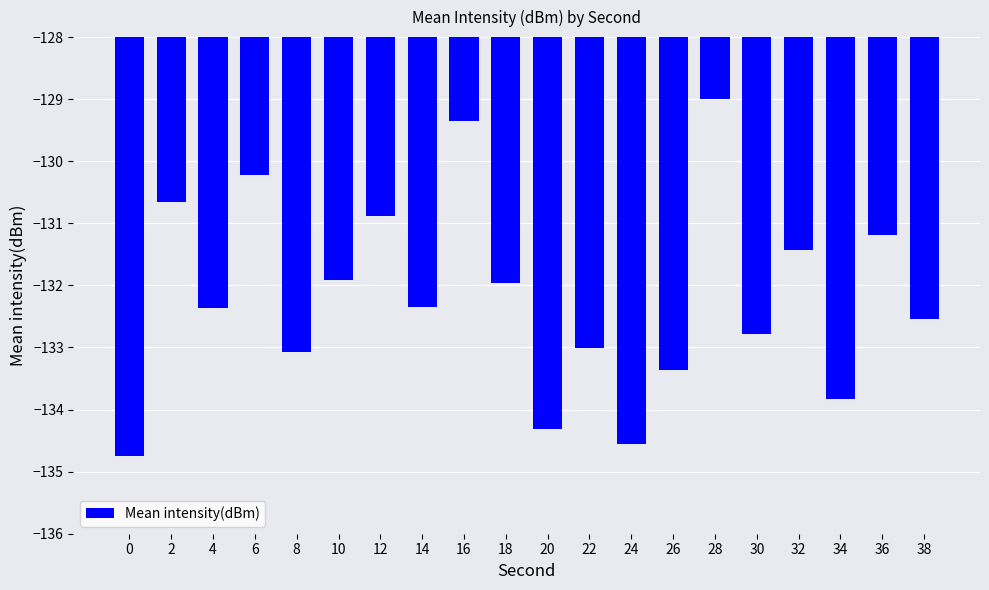

What is the change in value from 2 to 6?

+0.4